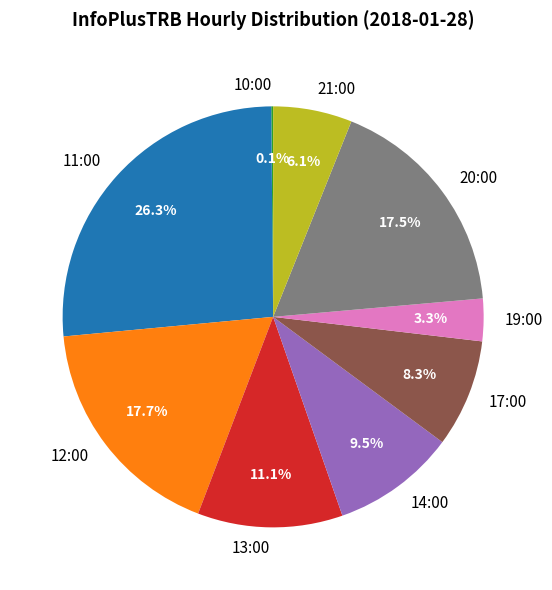

What is the largest slice in the pie chart?

11:00